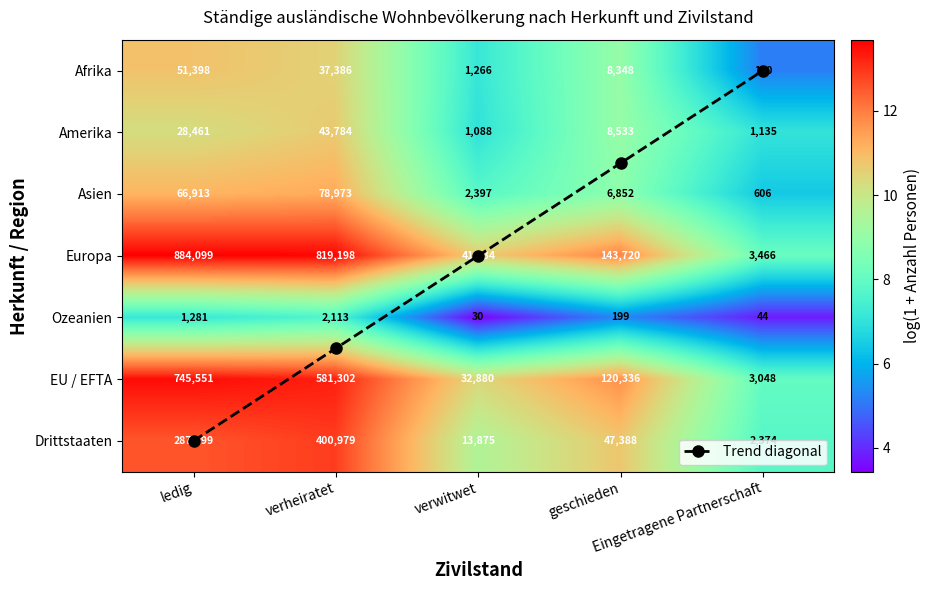

How many distinct data groups are displayed?

8